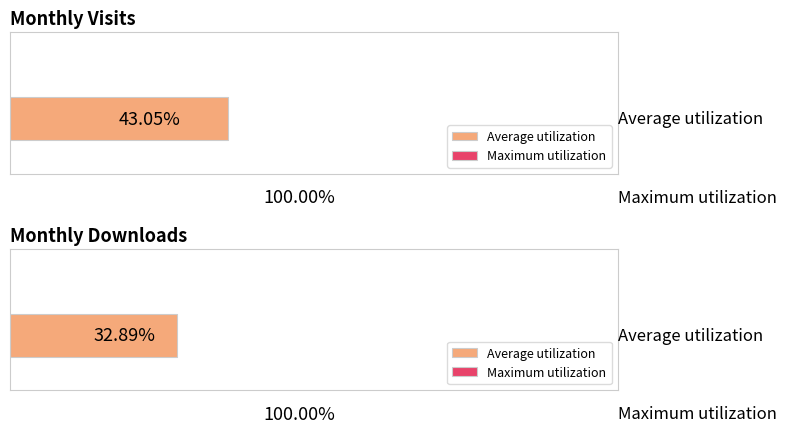

How many bars are there in each group?

2